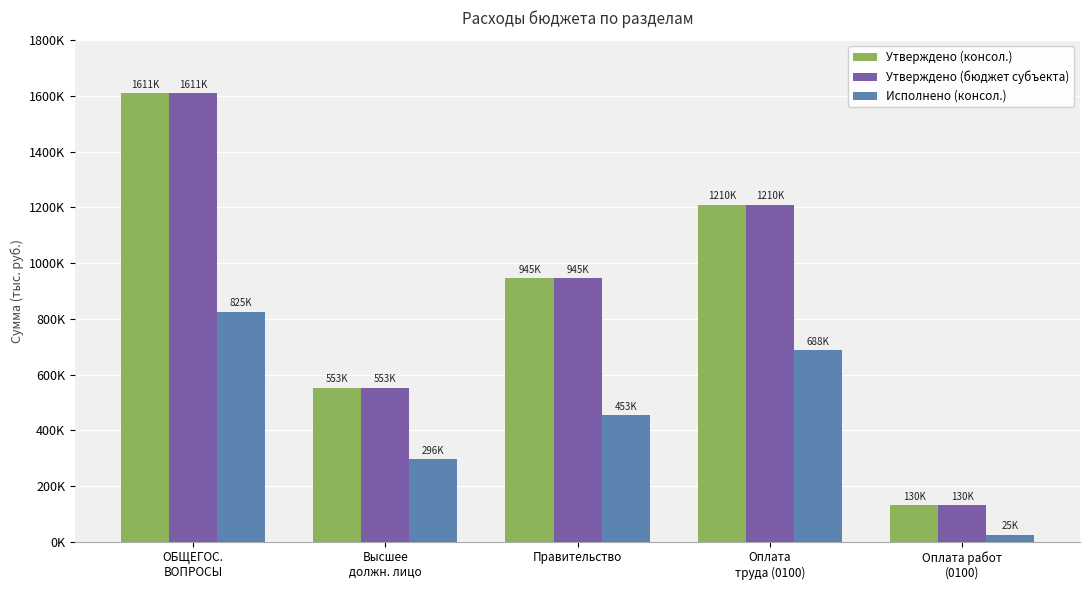

Reading left to right, transcribe all the data shown in this chart.

Утверждено (консол.): 1610544.7	552856.0	945309.8	1209886.0	130261.7
Утверждено (бюджет субъекта): 1610544.7	552856.0	945309.8	1209886.0	130261.7
Исполнено (консол.): 825182.3	295999.5	452895.8	687573.5	24736.6